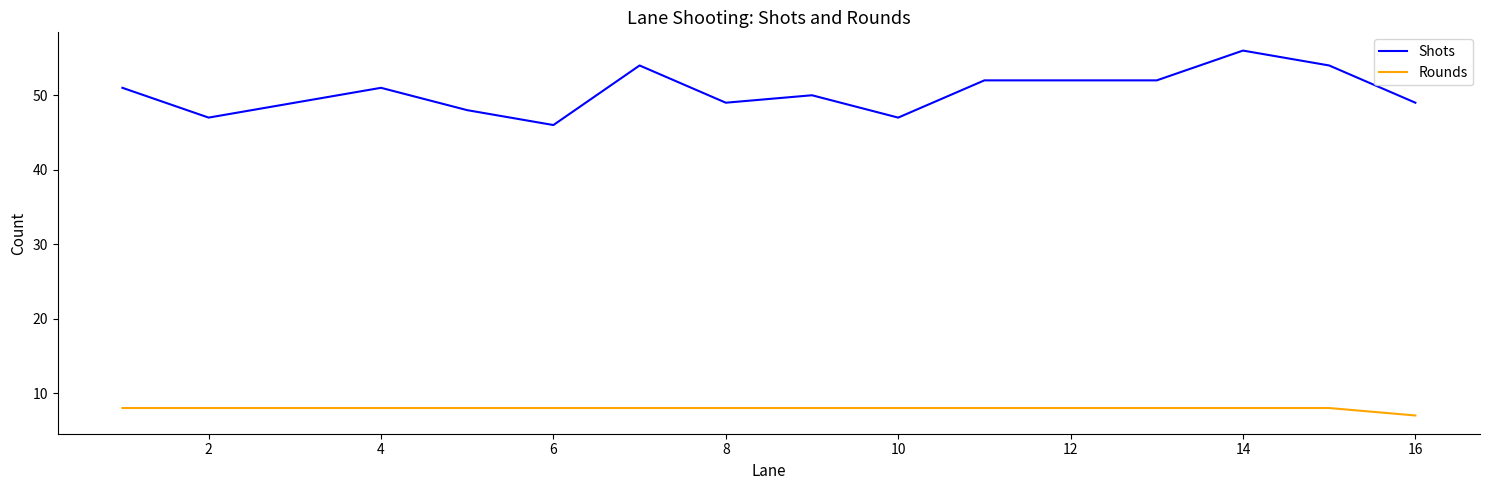

What is the minimum value for Rounds?

7